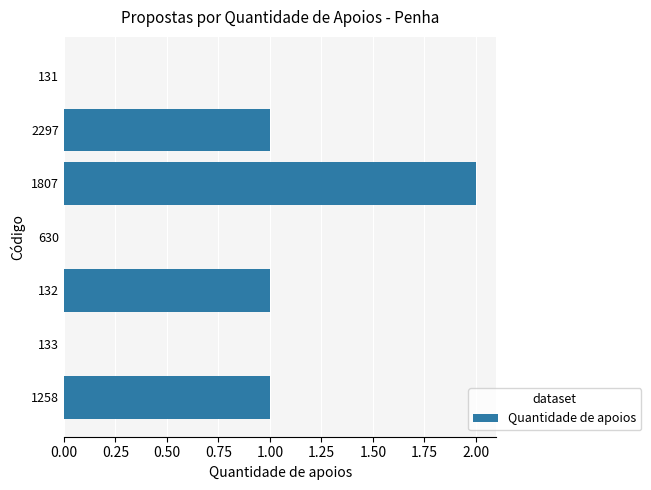

What is the change in value from 133 to 1258?

+1